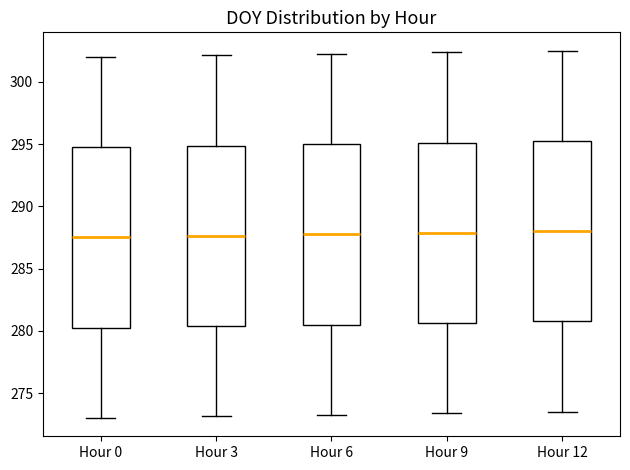

Where is the upper edge of the box for Hour 9 on the y-axis? The values are not printed on the chart, so give them approximately, as read against the axis.

295.0